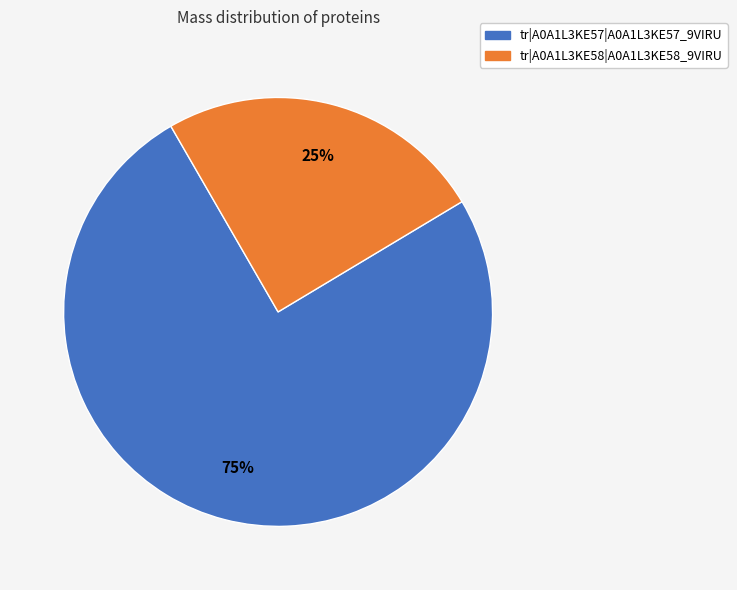

How many segments does this pie chart have?

2